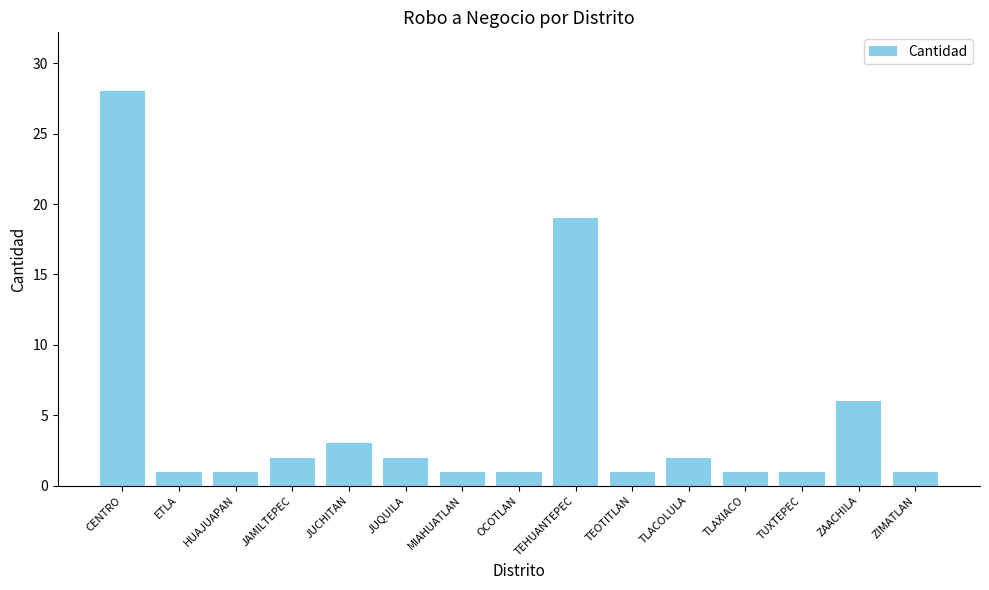

What is the value of the 8th bar from the left?

1